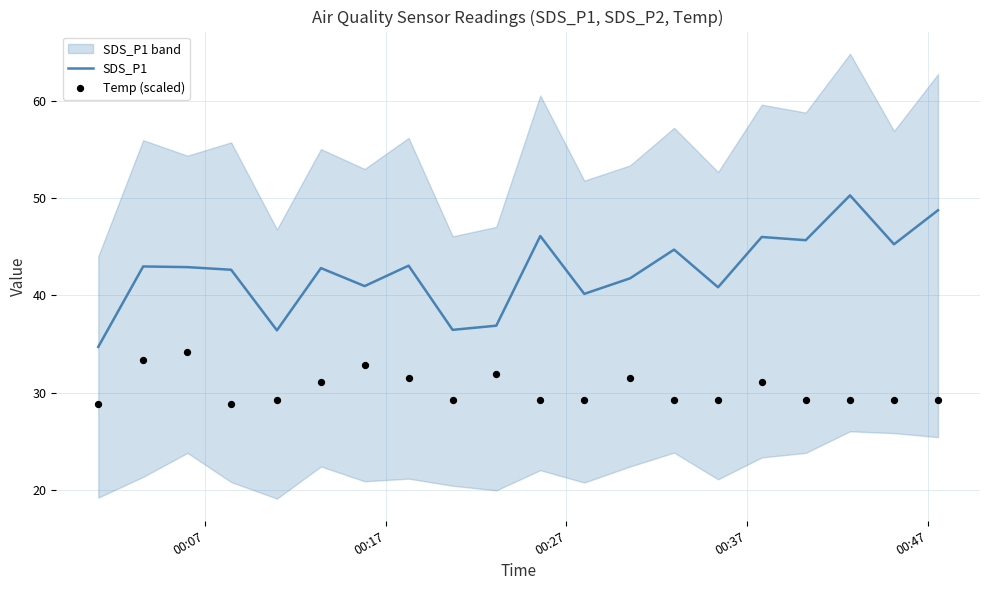

Which series has the largest Y range (max minus min)?

SDS_P1